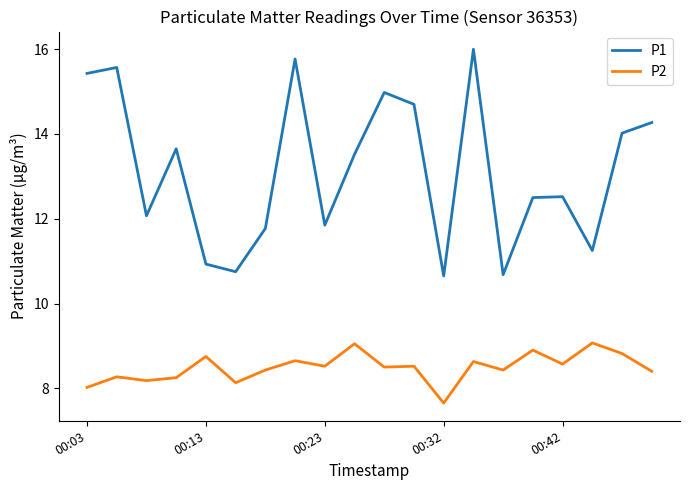

In P2, how many points are lower than both neighbors (excluding endpoints)?

7